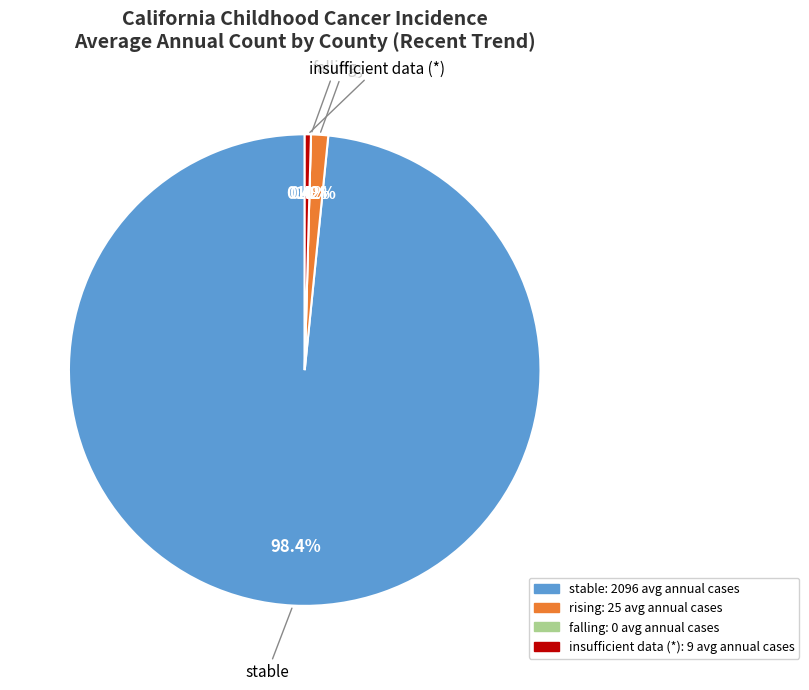

Is there any slice that represents more than half of the pie?

Yes